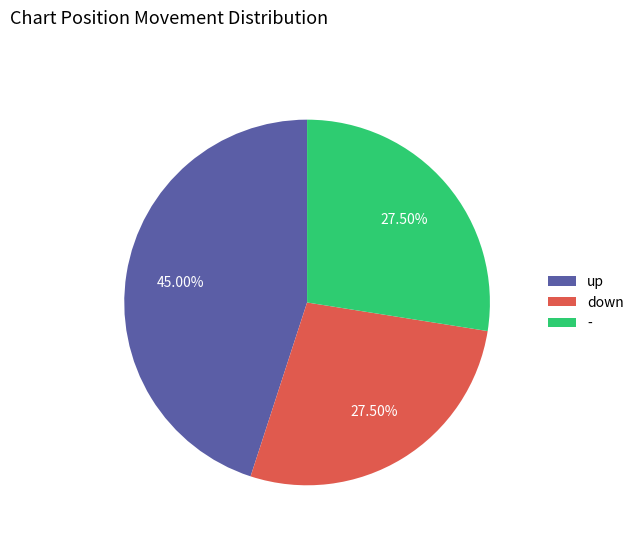

How many slices are in this pie chart?

3